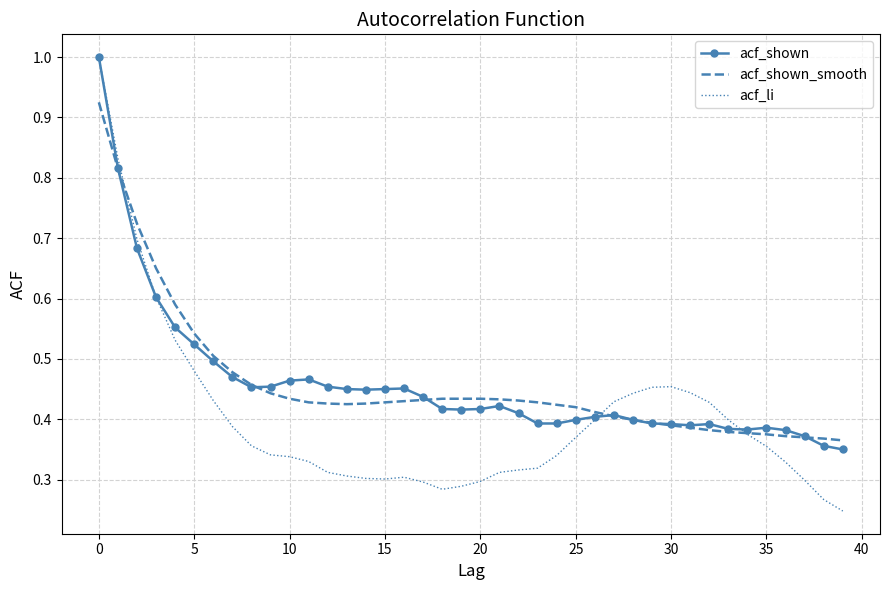

What is the maximum value shown in the chart?

1.0